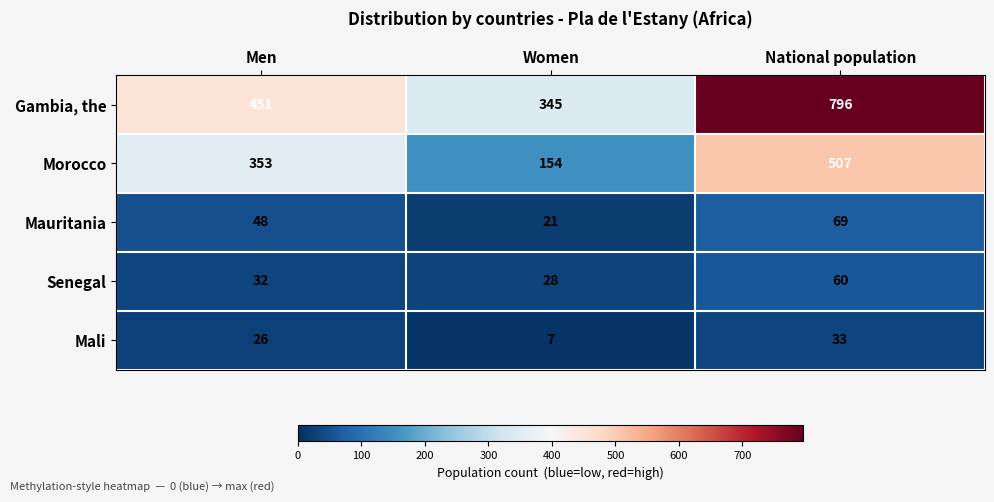

What is the sum of the Mali values at National population and Men?

59